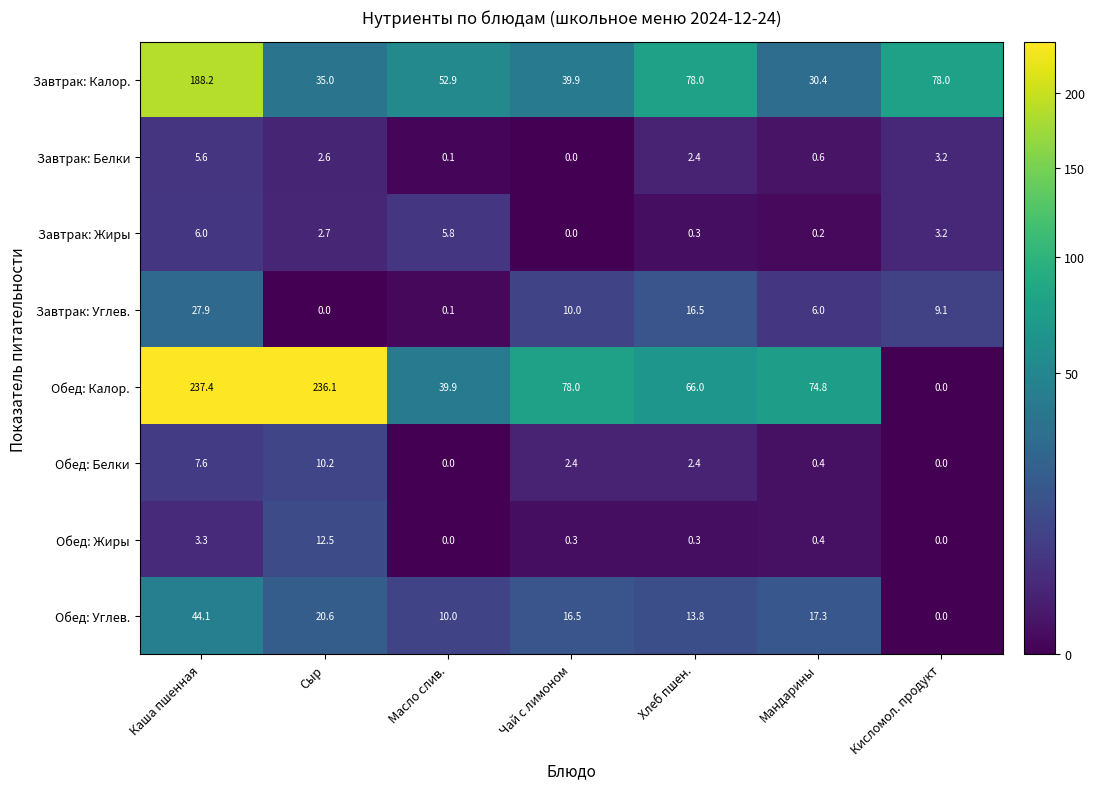

How many data points in Обед: Белки are above 2?

4